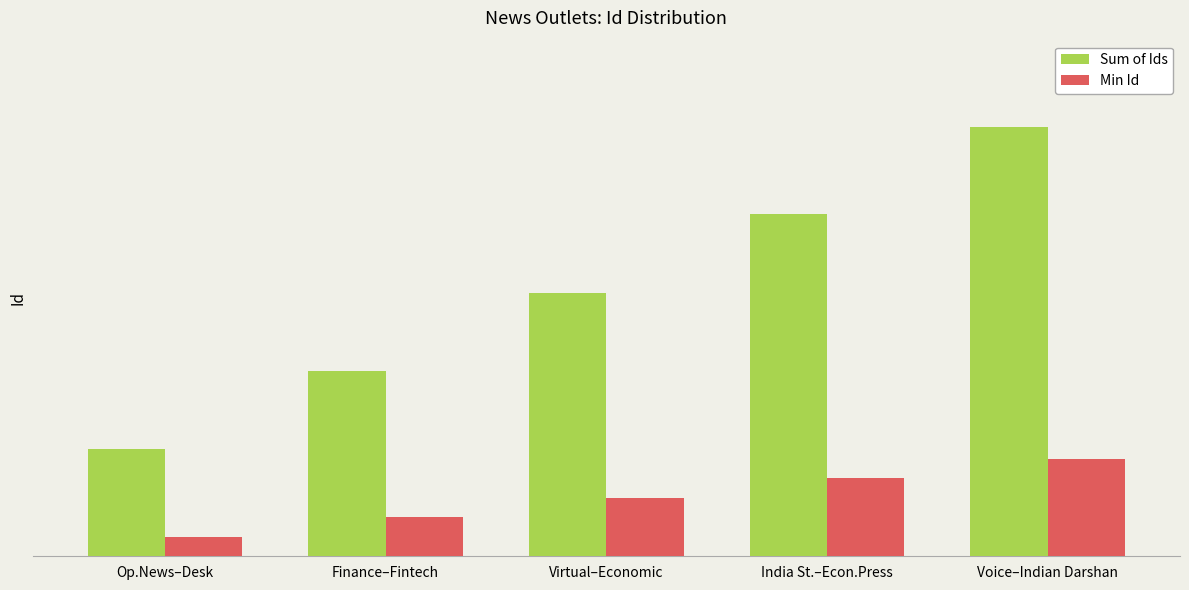

What is the spread (max minus min) of values at Voice–Indian Darshan?

68